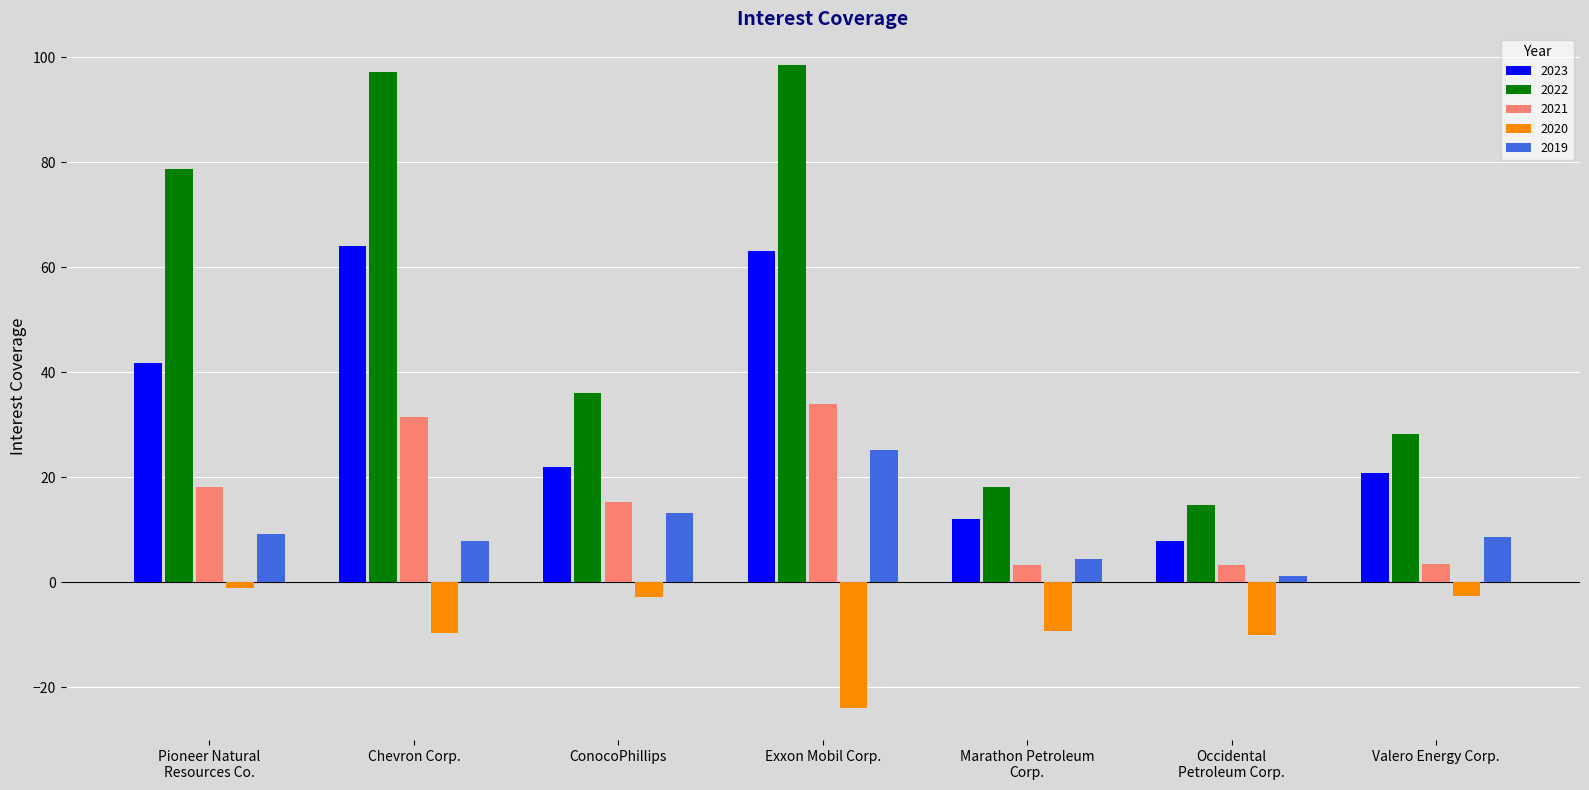

What are all the series names shown in the legend?

2023, 2022, 2021, 2020, 2019